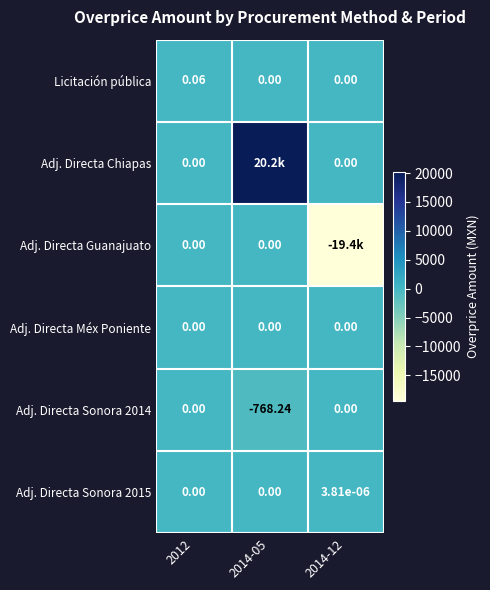

Which category has the lowest value across all series?

2014-12